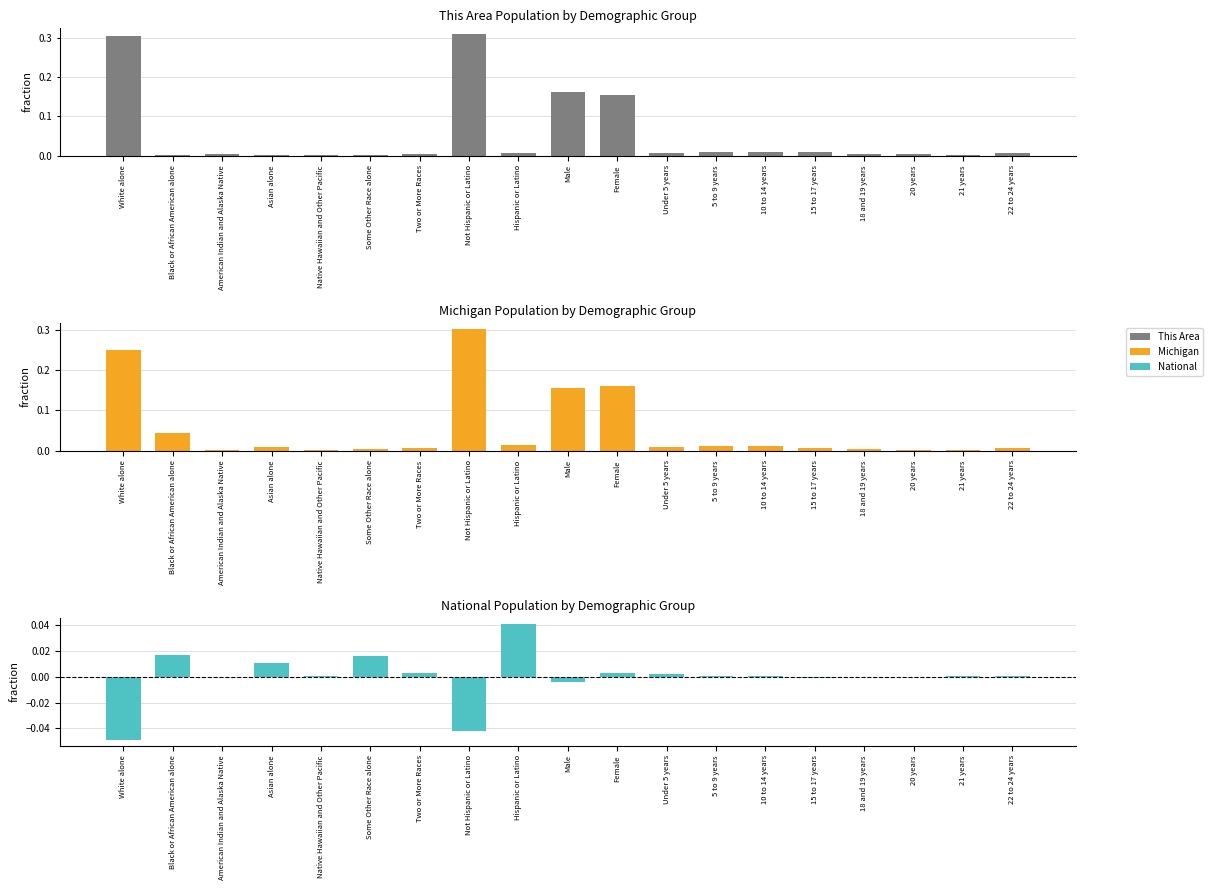

How many bars are there in each group?

3